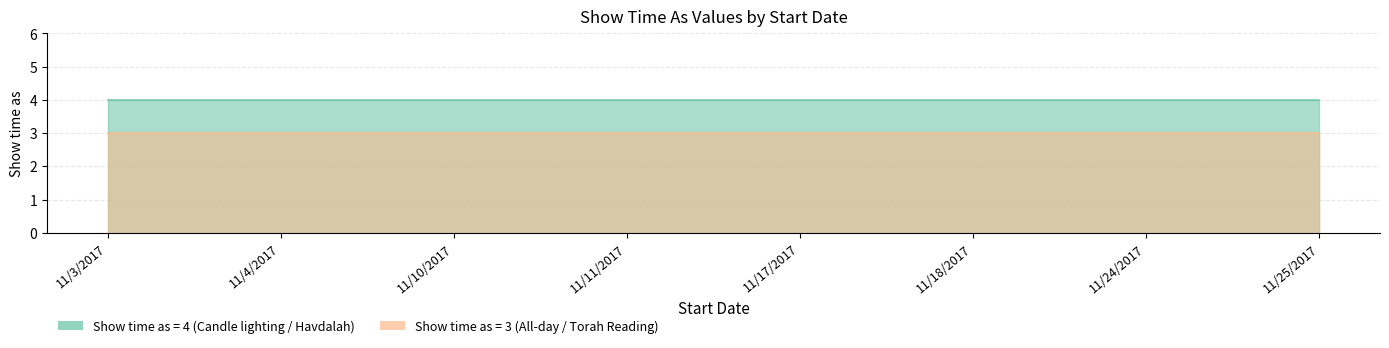

What is the minimum value for Show time as (value 4)?

4